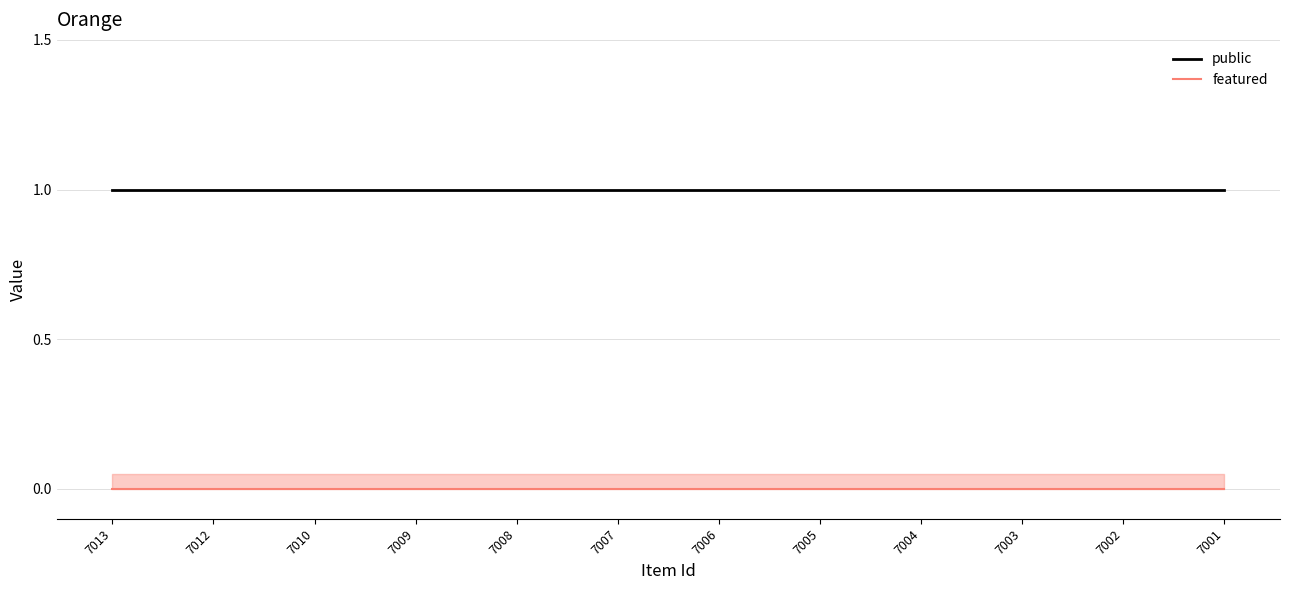

True or false: featured and public cross at least once.

False